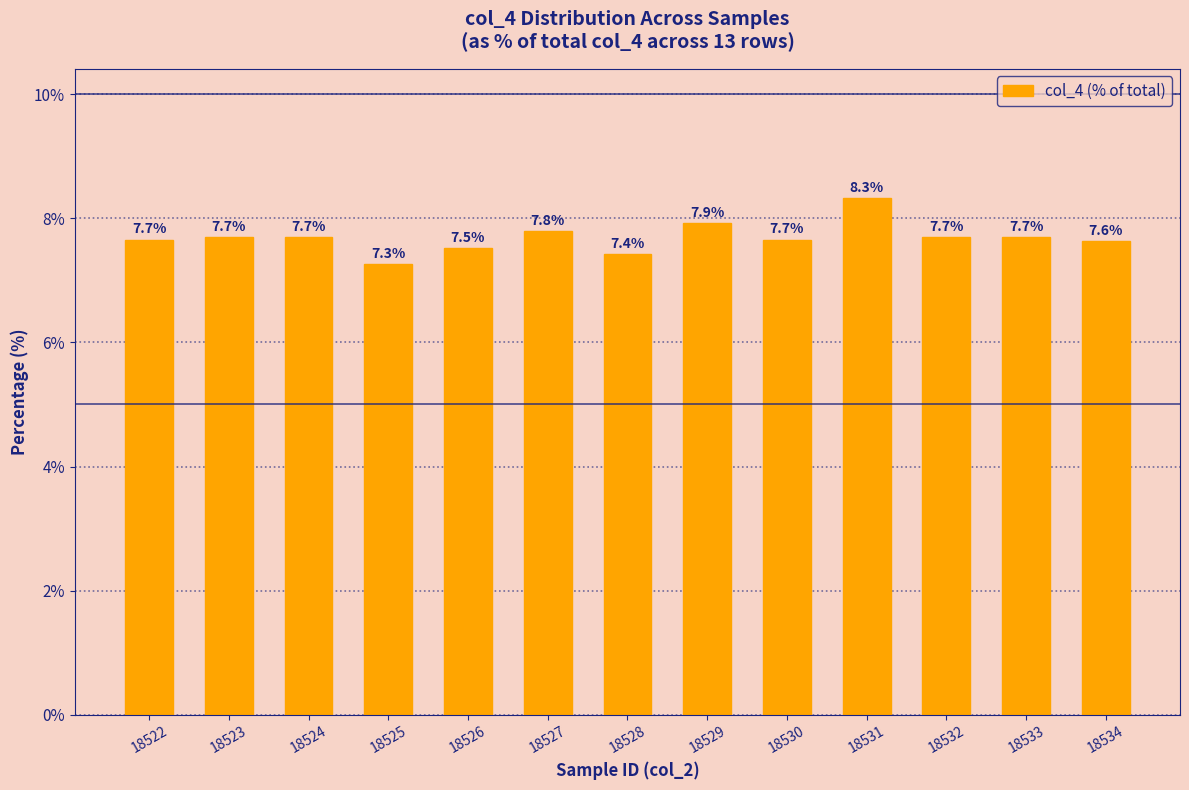

What is the value of the 7th bar from the left?

7.4